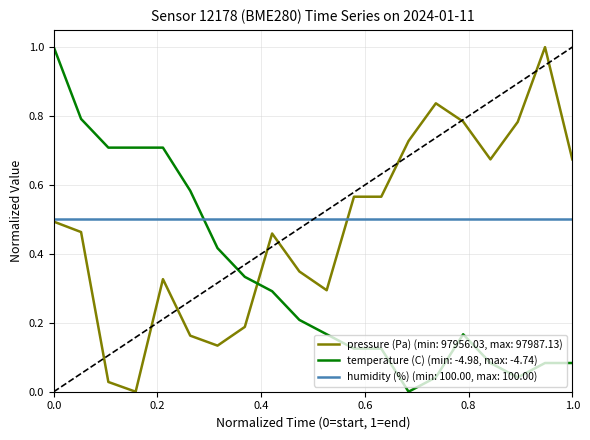

How many categories are shown in the chart?

20